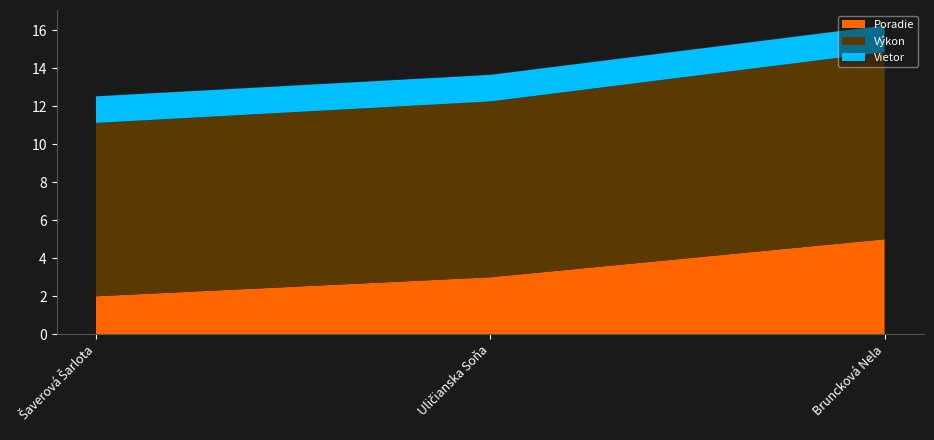

Reading left to right, what are all the values shown in this chart?

Poradie: Šaverová Šarlota=2.0	Uličianska Soňa=3.0	Bruncková Nela=5.0
Výkon: Šaverová Šarlota=9.1	Uličianska Soňa=9.2	Bruncková Nela=9.8
Vietor: Šaverová Šarlota=1.4	Uličianska Soňa=1.4	Bruncková Nela=1.4